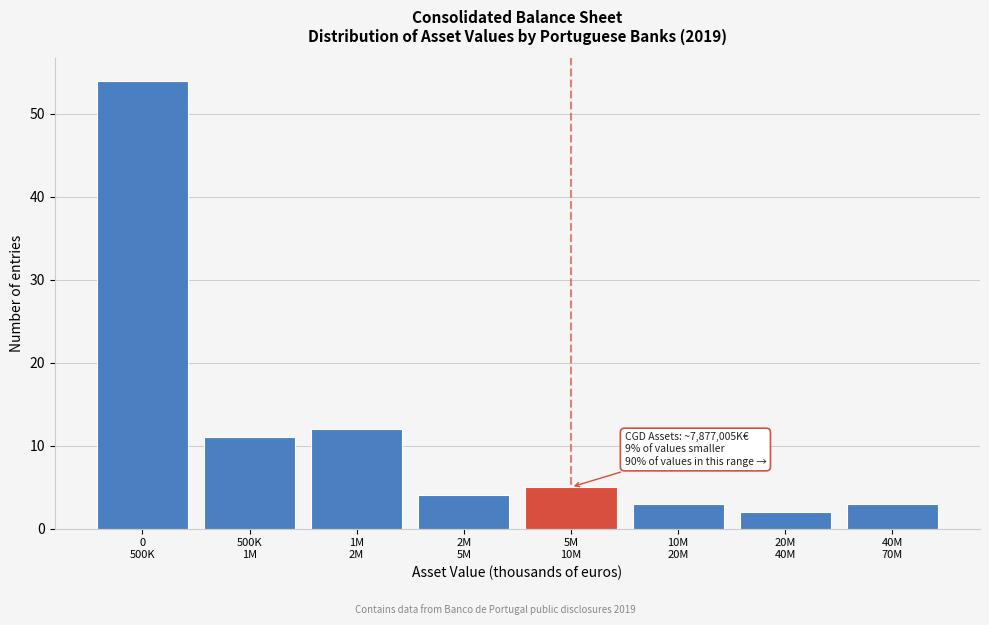

Reading left to right, list all the values displayed in this chart.

54	11	12	4	5	3	2	3